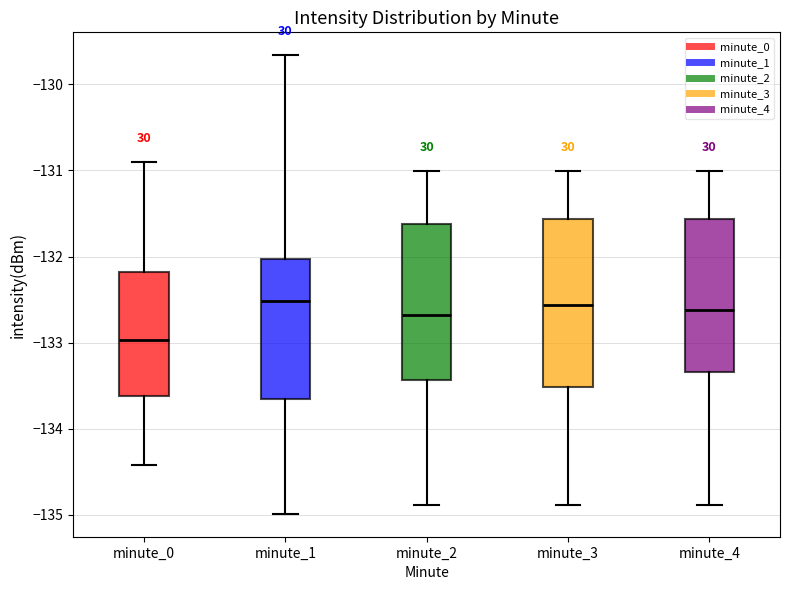

Where is the upper edge of the box for minute_4 on the y-axis? The values are not printed on the chart, so give them approximately, as read against the axis.

-131.6